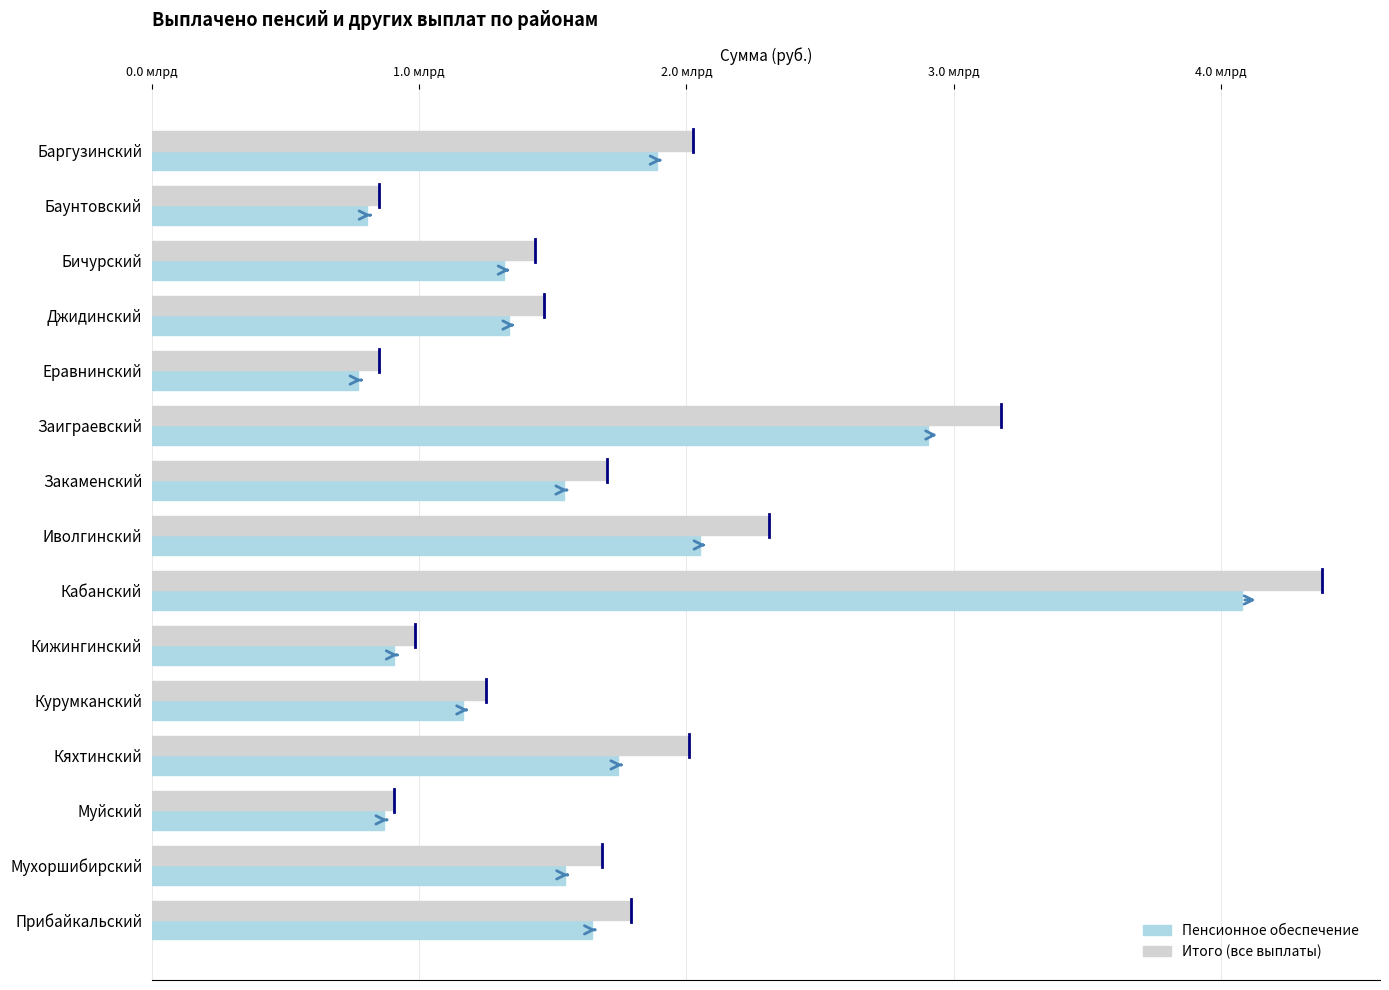

The Пенсионное обеспечение series shows 2889308109.7 at Баргузинский. True or false?

False